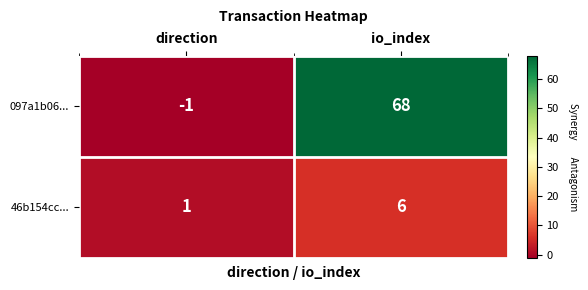

Which series has the largest range (max minus min)?

097a1b06...